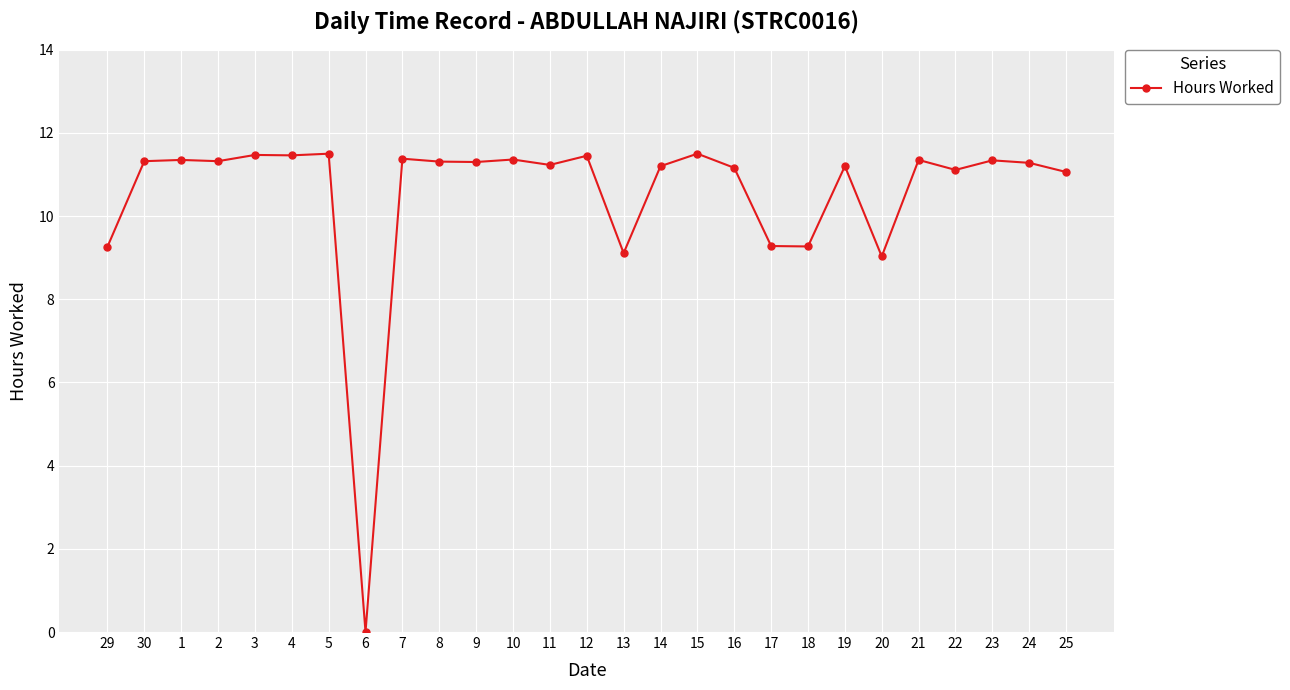

What is the sum of the values at 3 and 8?

22.8